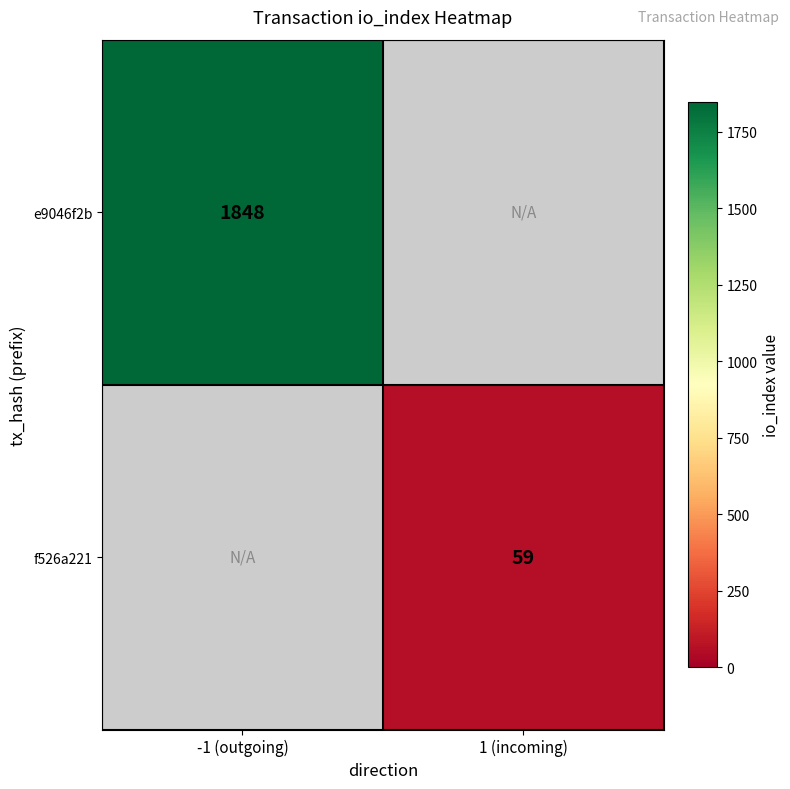

The value of f526a221 at 1 (incoming) is 33. True or false?

False